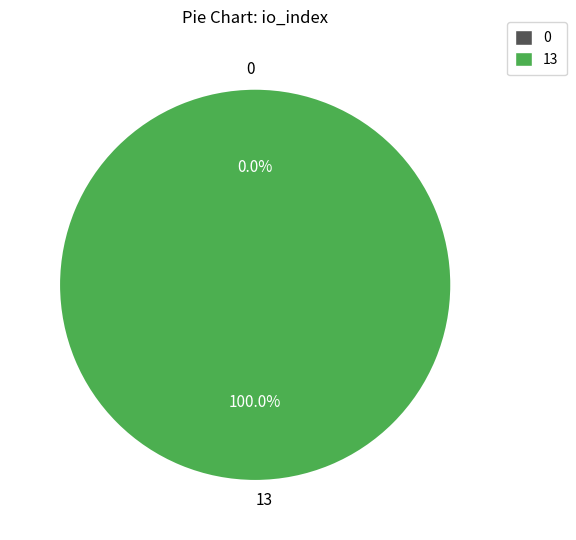

What portion of the pie excludes 0?

100.0%